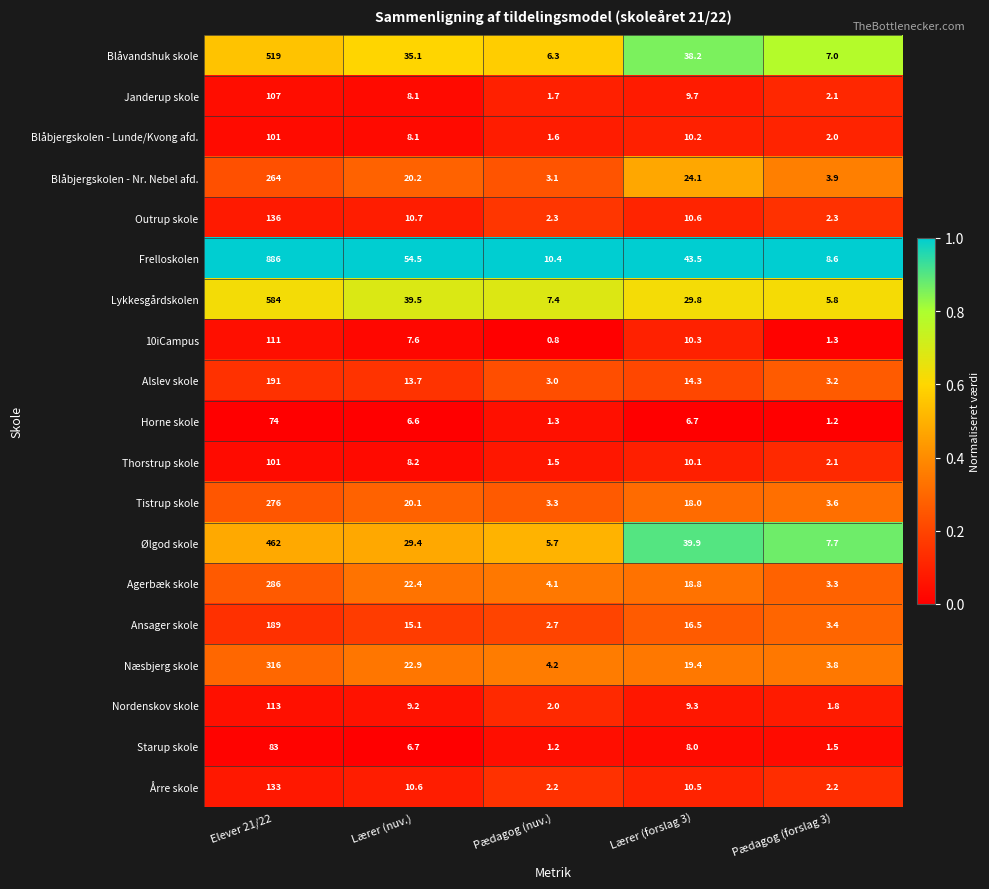

Which label corresponds to the largest value in the chart?

Elever 21/22